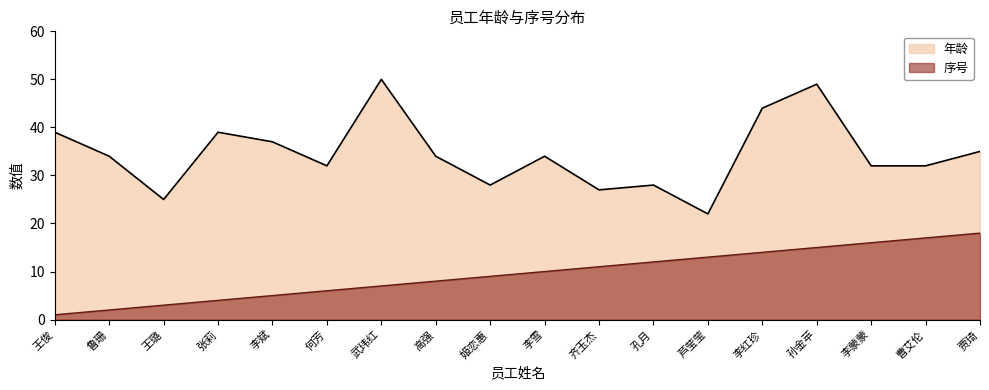

List the series in order of their peak value, highest first.

年龄, 序号